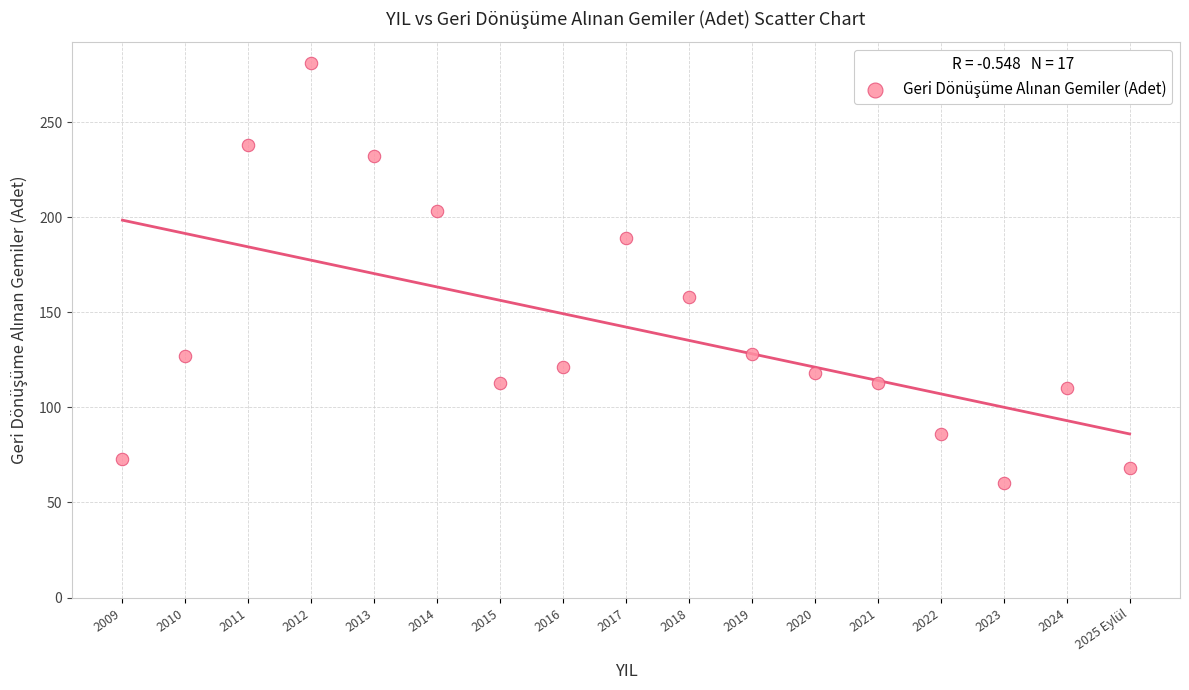

What is the range of Y values (max minus min)?

221